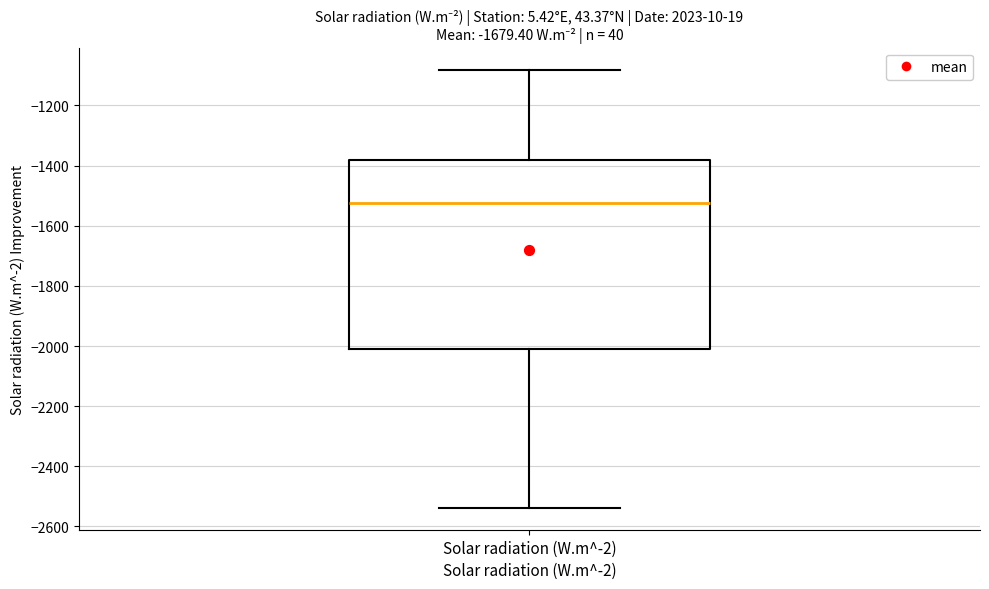

Transcribe this box plot: give where the median line is, the range the box spans, and where the two whiskers end, as read against the y-axis. The values are not printed on the chart, so give them approximately, as read against the axis.

median -1520, box -2000 to -1380, whiskers -2540 to -1080